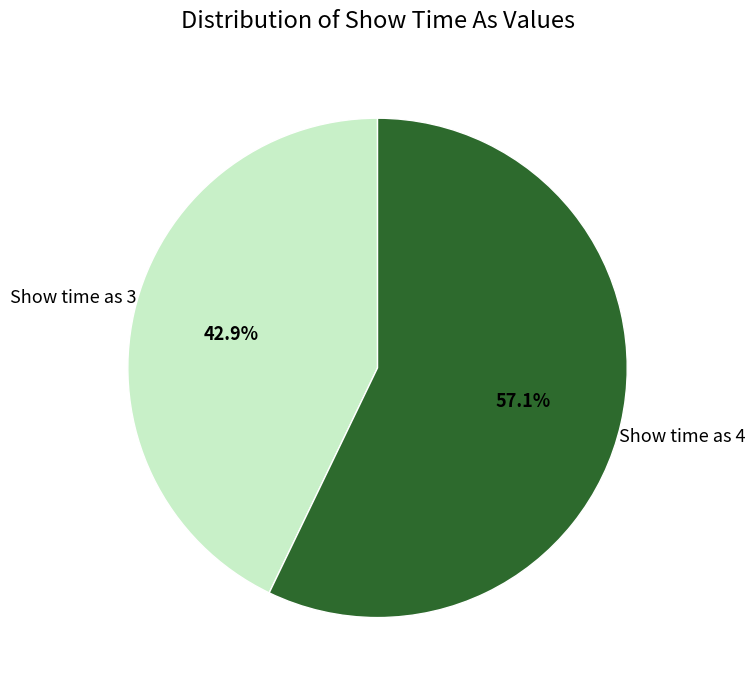

Does any single category account for the majority?

Yes